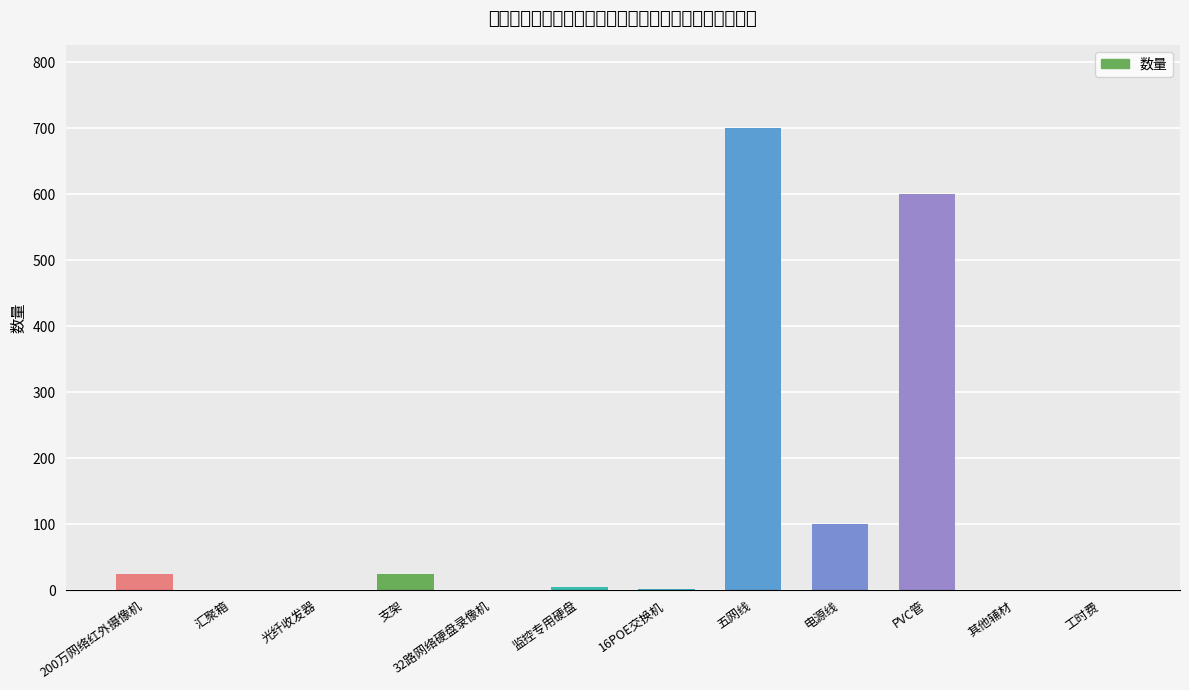

How many categories are shown in the chart?

12